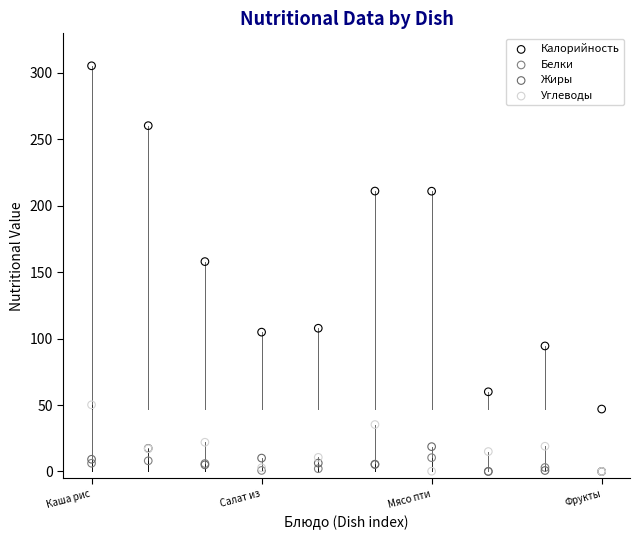

Across all series, what Y value is closest to 152?

158.0